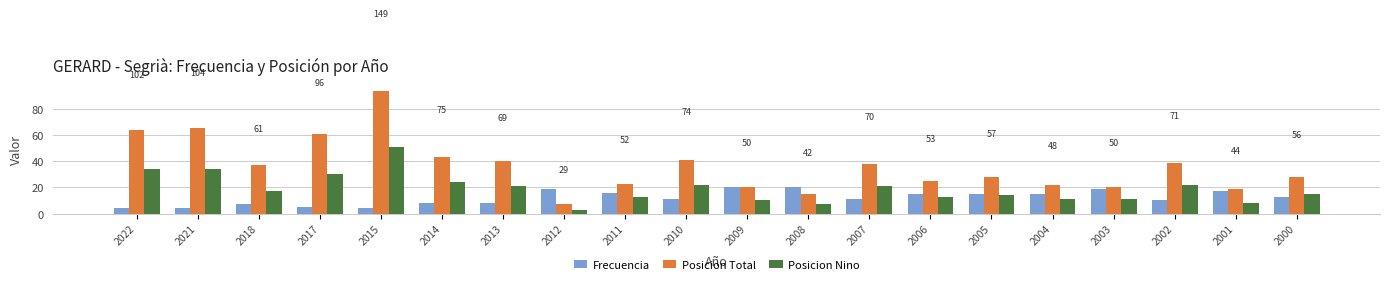

At how many categories does at least one series exceed 50?

4